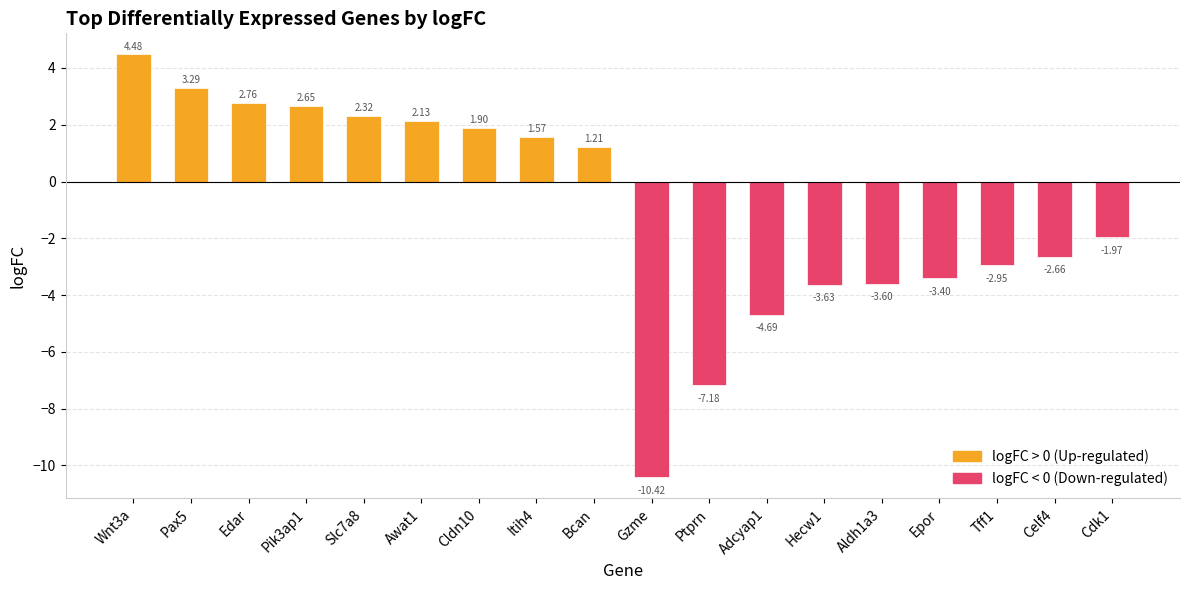

What is the label of the 7th bar from the left?

Cldn10